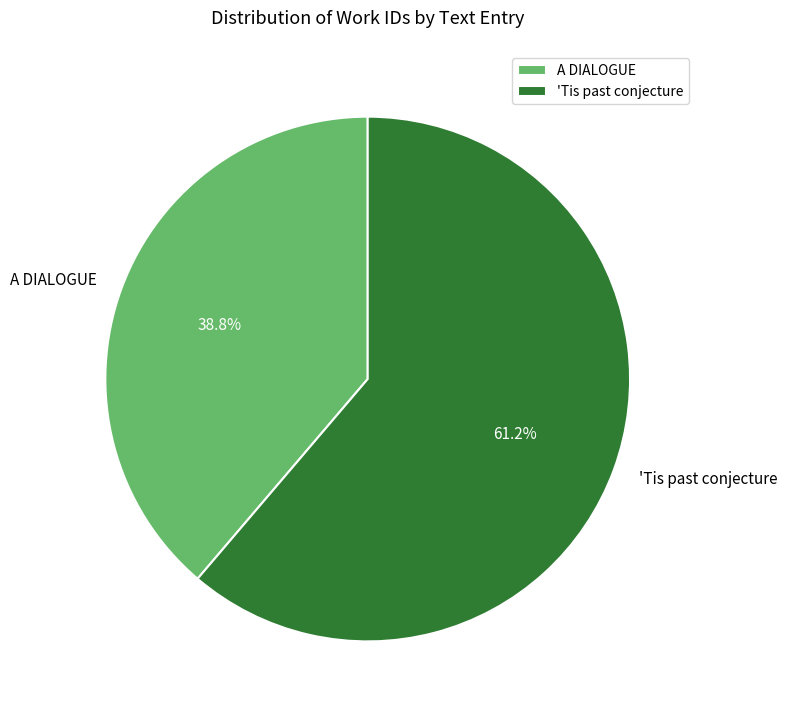

Count the number of slices in the pie.

2